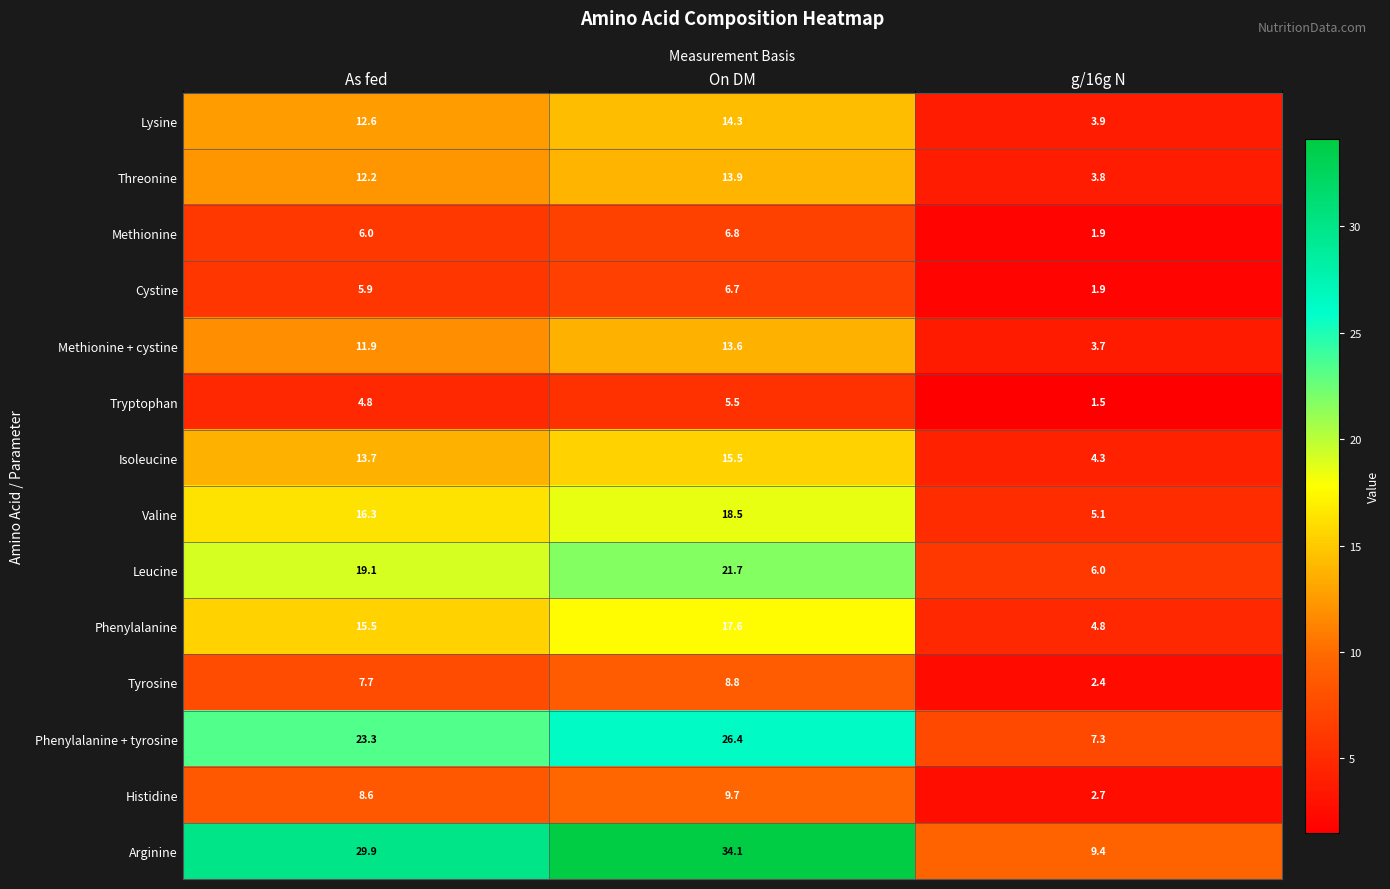

Rank the categories by Isoleucine value from highest to lowest.

On DM, As fed, g/16g N